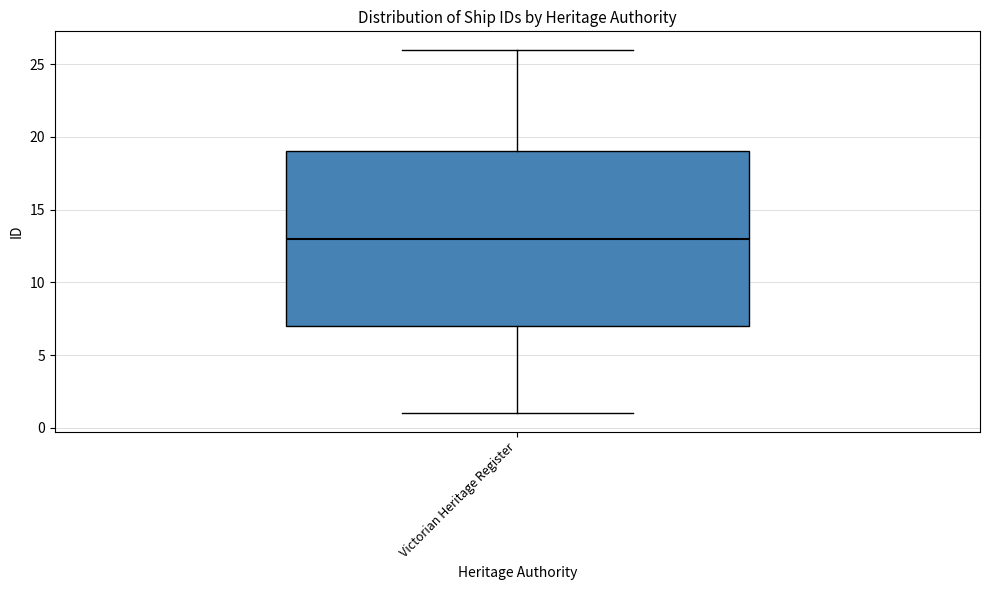

Read this box plot against the y-axis: the position of the median line, the range covered by the box, and the ends of both whiskers. The values are not printed on the chart, so give them approximately, as read against the axis.

median 13, box 7 to 19, whiskers 1 to 26